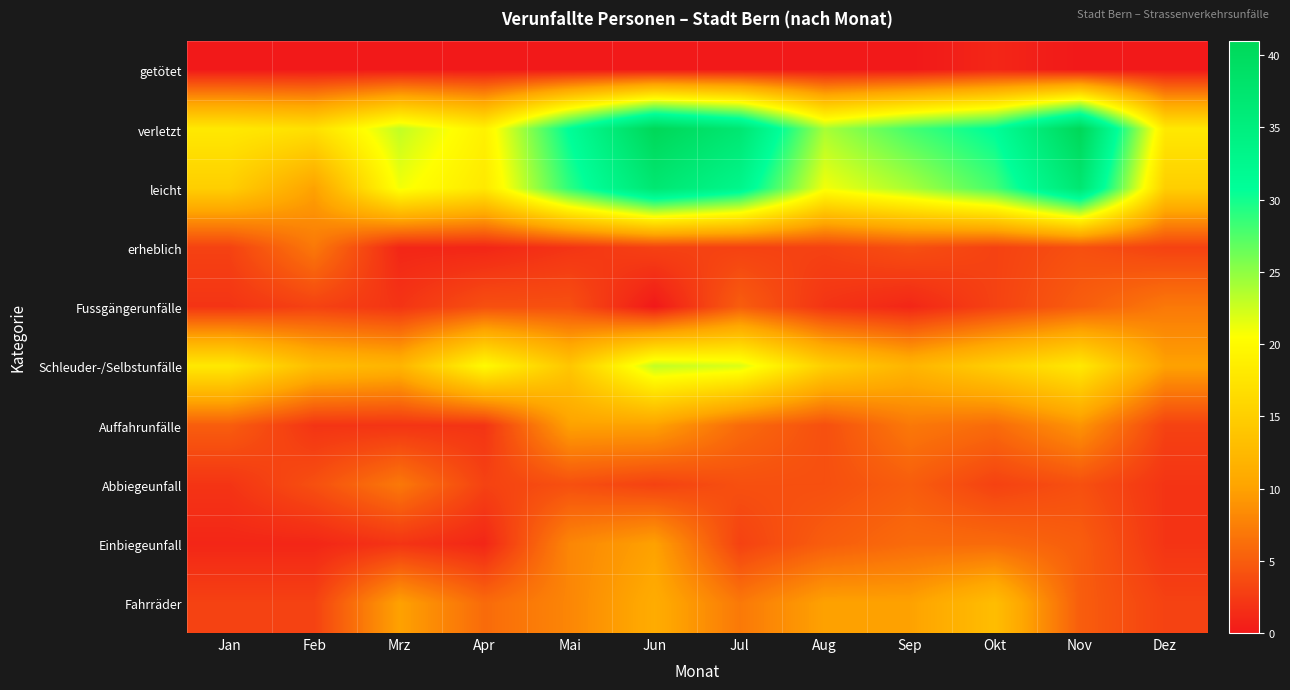

Which label corresponds to the largest value in the chart?

Jun